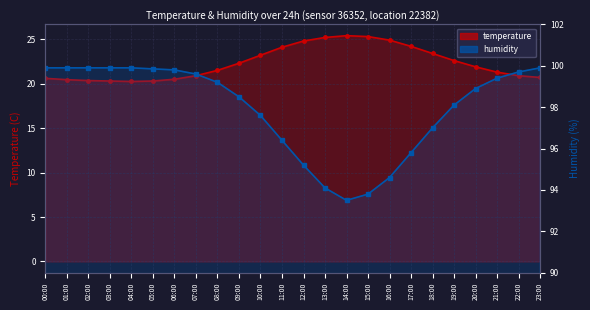

The temperature series shows 22.3 at 09:00. True or false?

True